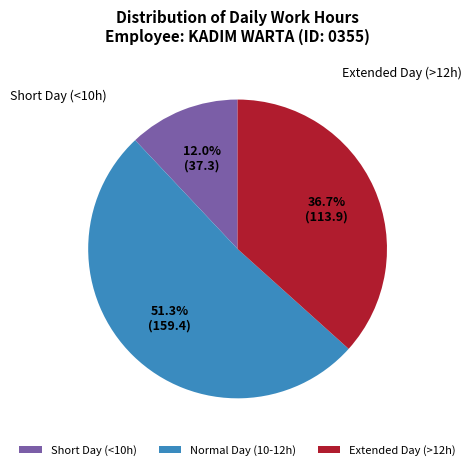

Is the sum of Short Day (<10h) and Normal Day (10-12h) greater than half?

Yes